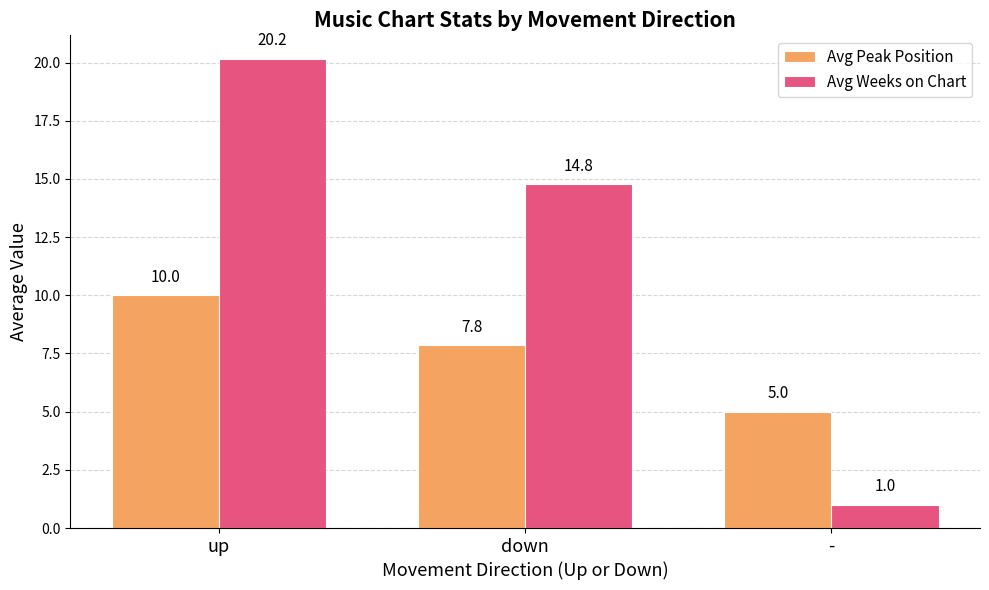

Rank the series by their maximum value, from lowest to highest.

Avg Peak Position, Avg Weeks on Chart